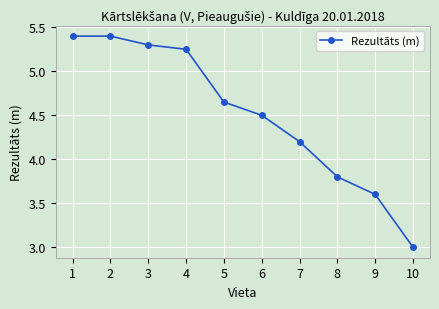

What is the sum of all values?

45.1